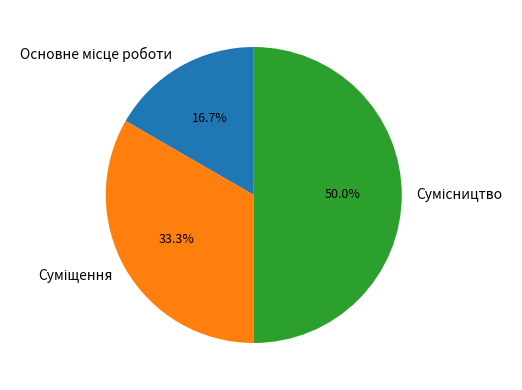

How many slices are in this pie chart?

3